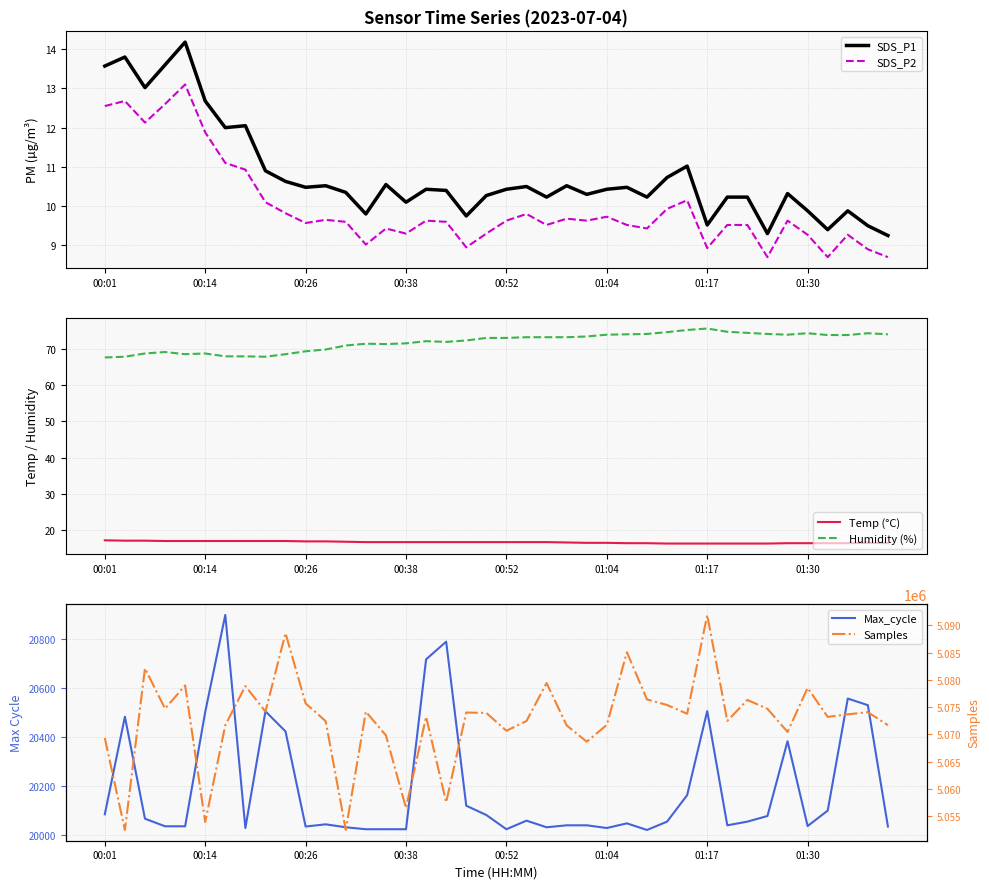

What is the average value of the Samples series?

5072660.5